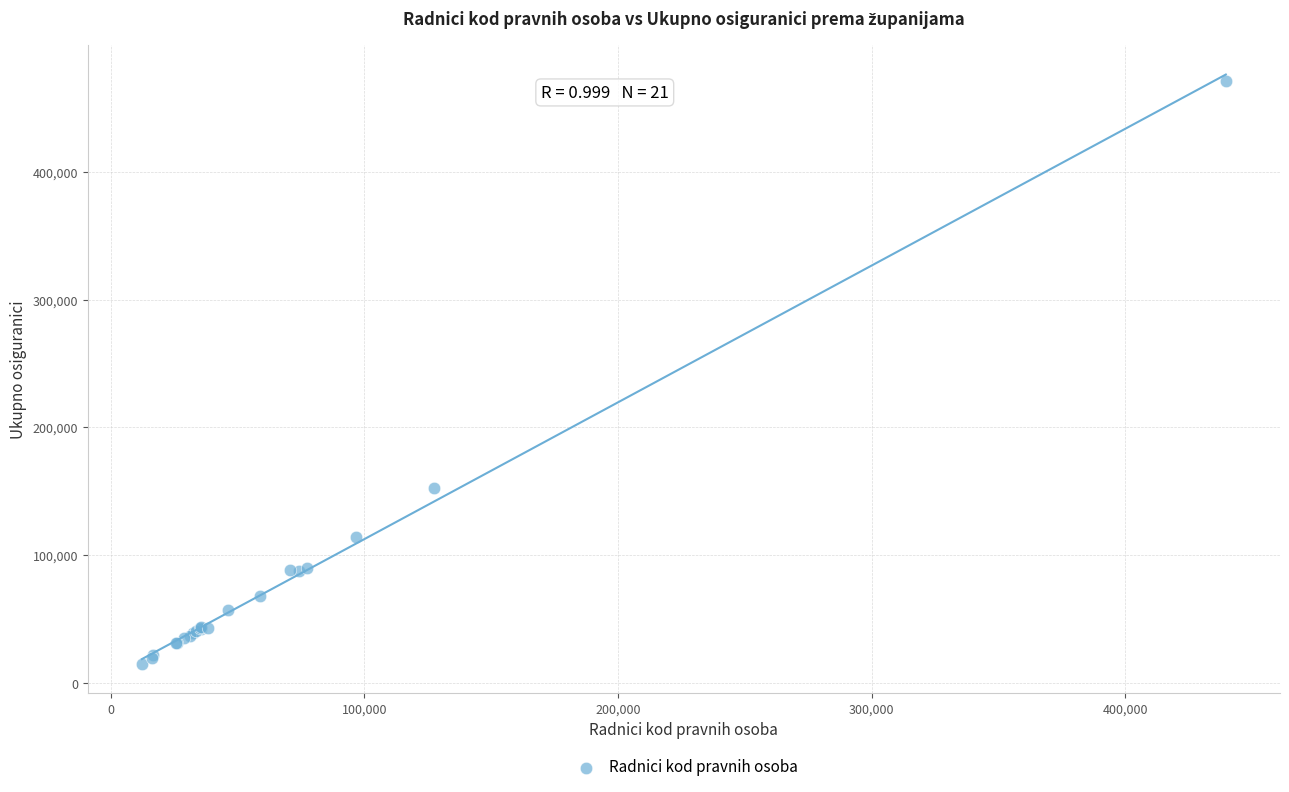

What Y value in the scatter plot is closest to 243170?

152863